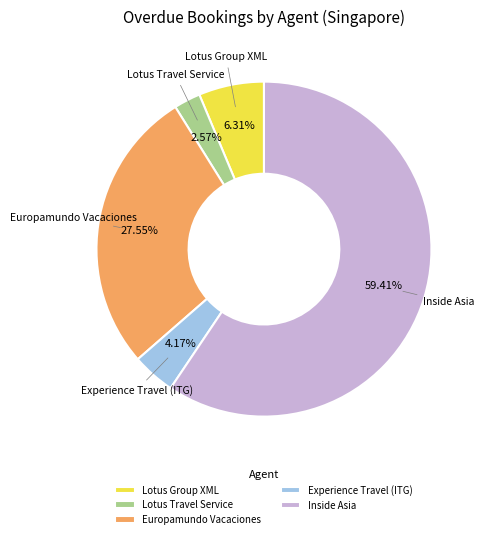

Rank the categories by value from lowest to highest.

Lotus Travel Service, Experience Travel (ITG), Lotus Group XML, Europamundo Vacaciones, Inside Asia